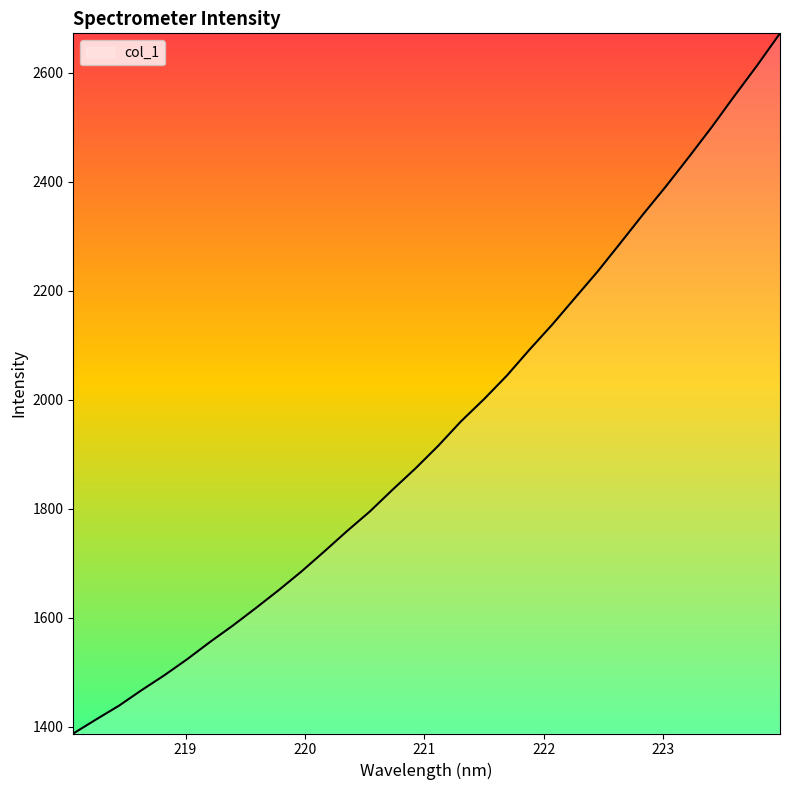

What is the greatest value displayed?

2672.8